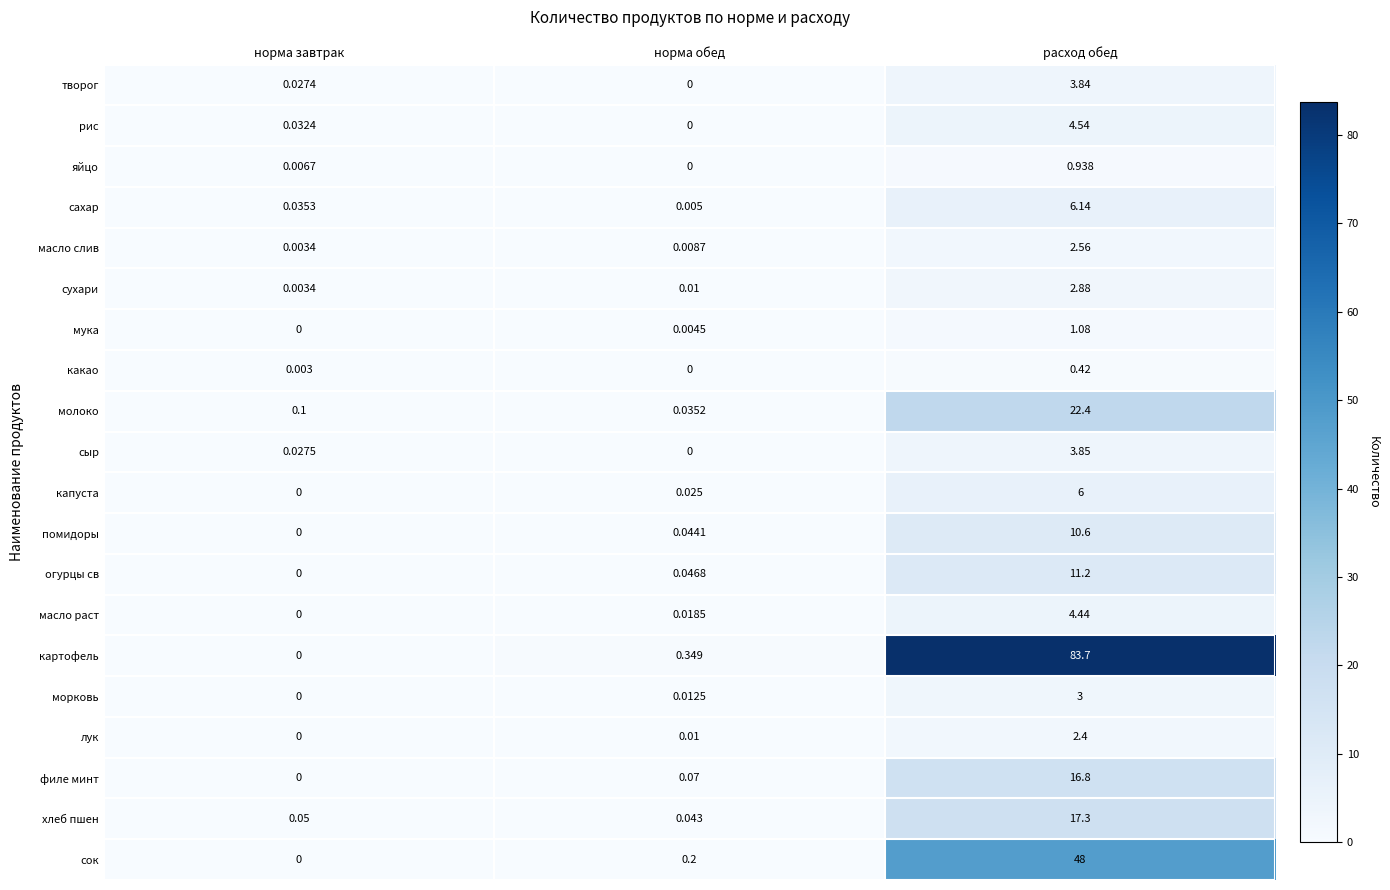

How many series are shown in this chart?

20